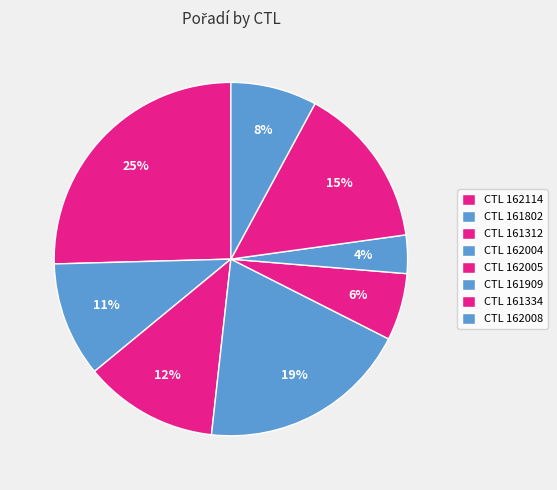

How many segments does this pie chart have?

8